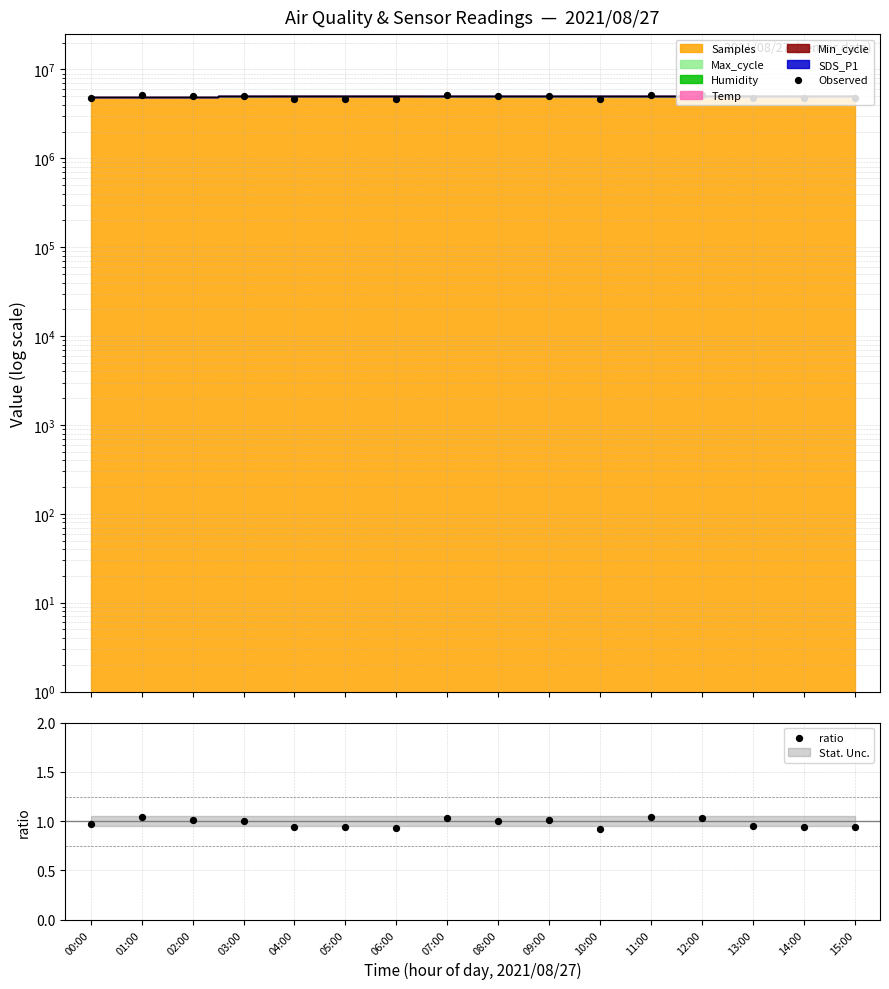

What is the total value across all series at 03:00?

4964370.9